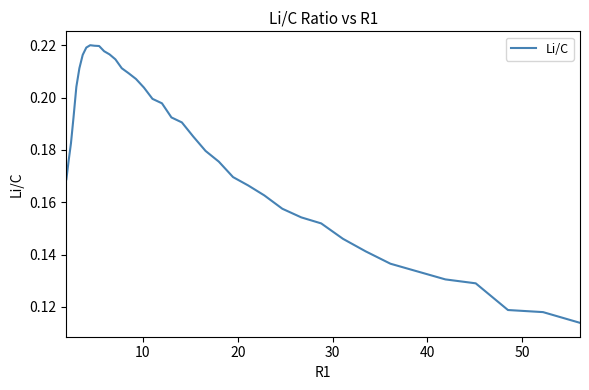

What is the smallest value displayed?

0.1